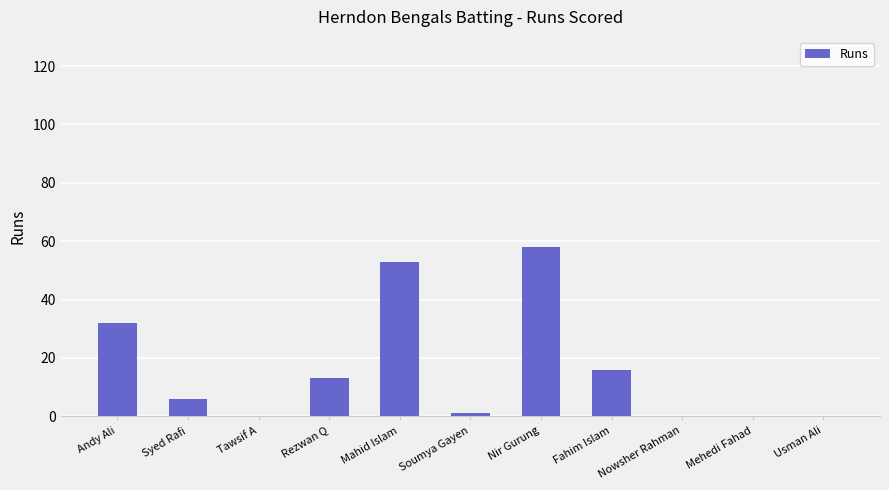

What is the sum of all values?

179